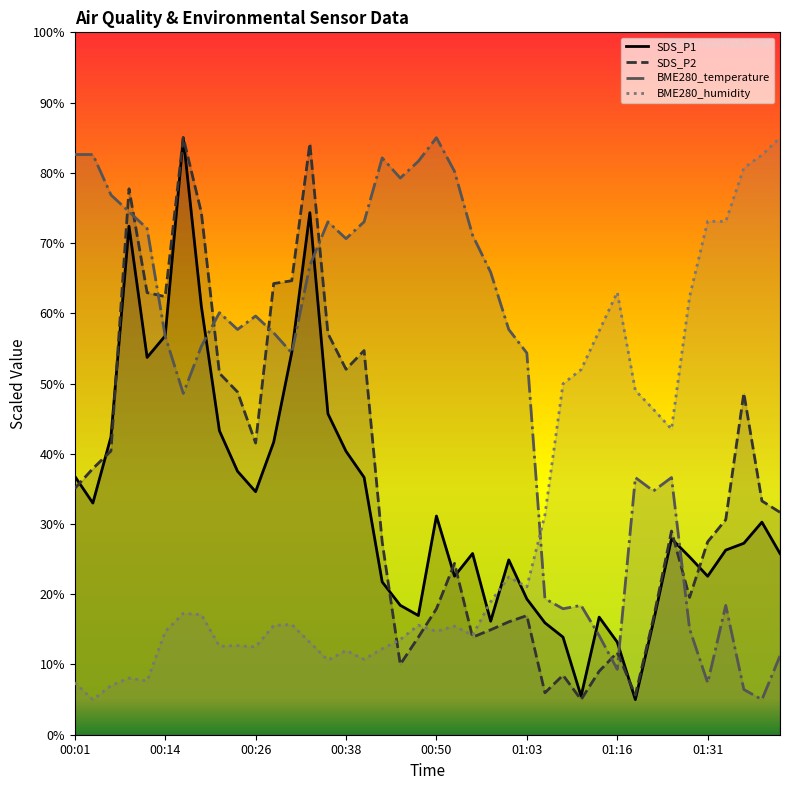

What is the lowest value of the BME280_temperature series?

5.0